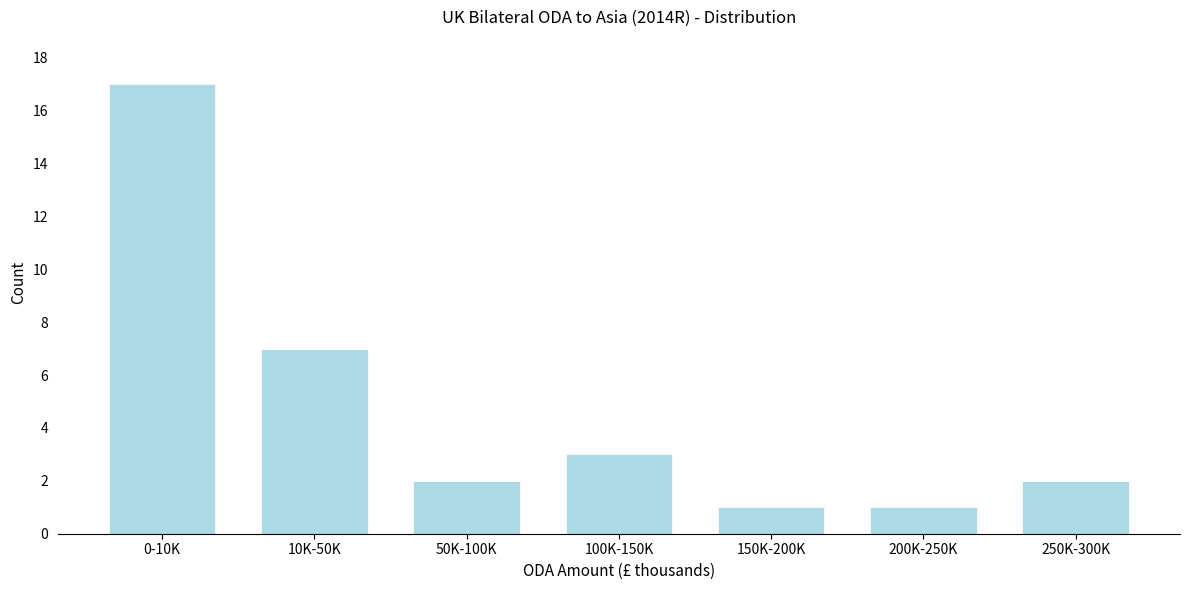

Reading left to right, extract all data points from this chart.

0-10K=17	10K-50K=7	50K-100K=2	100K-150K=3	150K-200K=1	200K-250K=1	250K-300K=2